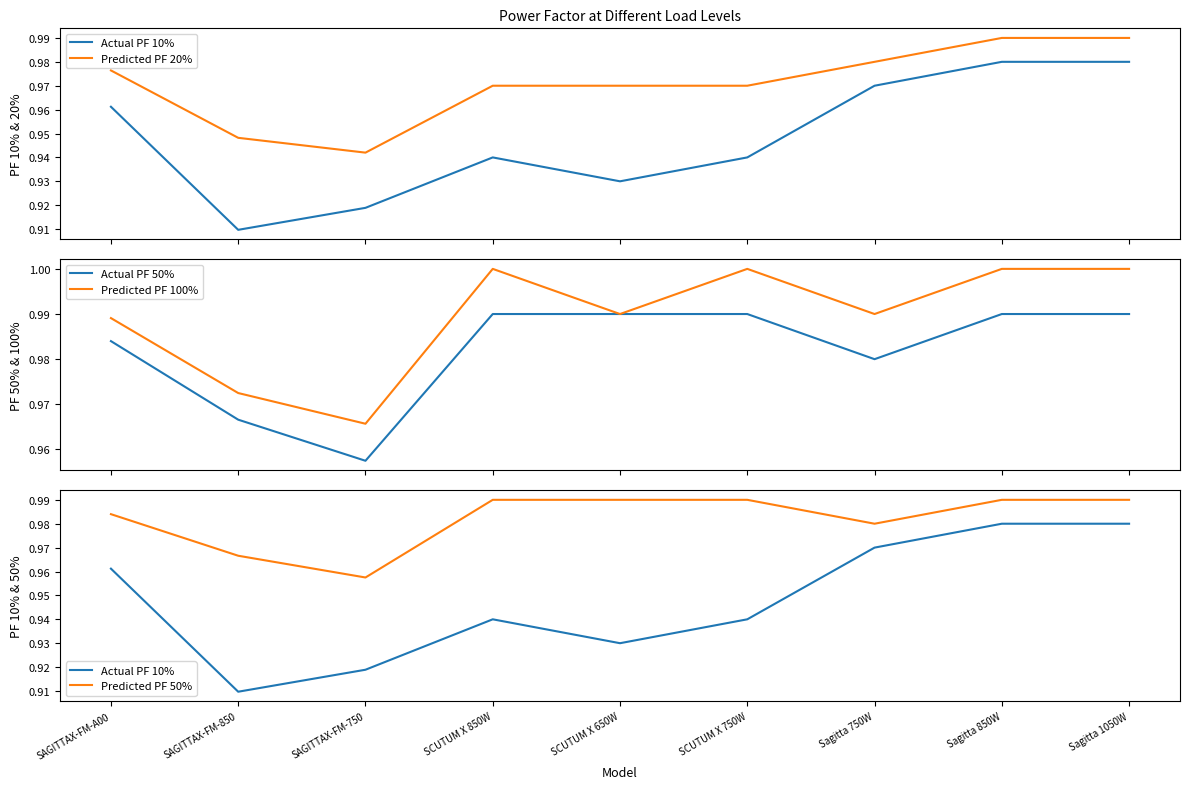

Is the value of Actual PF 50% at SAGITTAX-FM-750 greater than the value of Predicted PF 50% at SCUTUM X 650W?

No